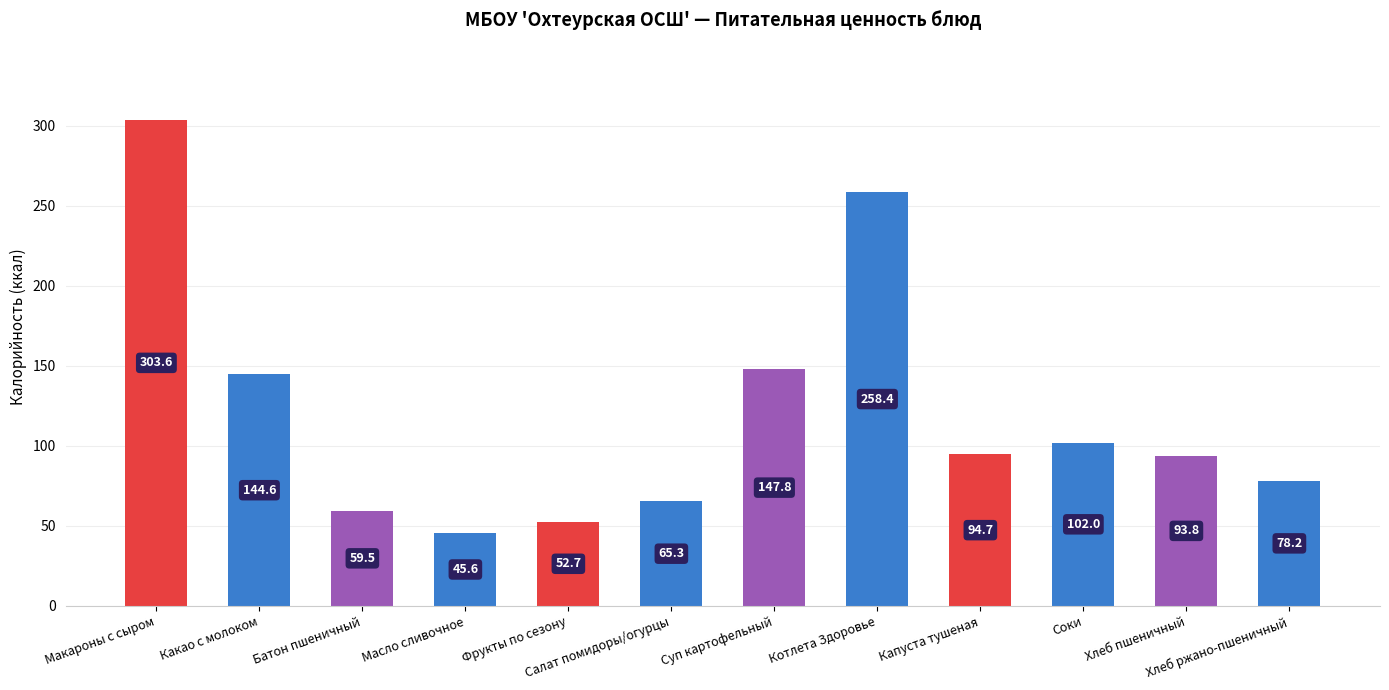

How many values are below 94?

6